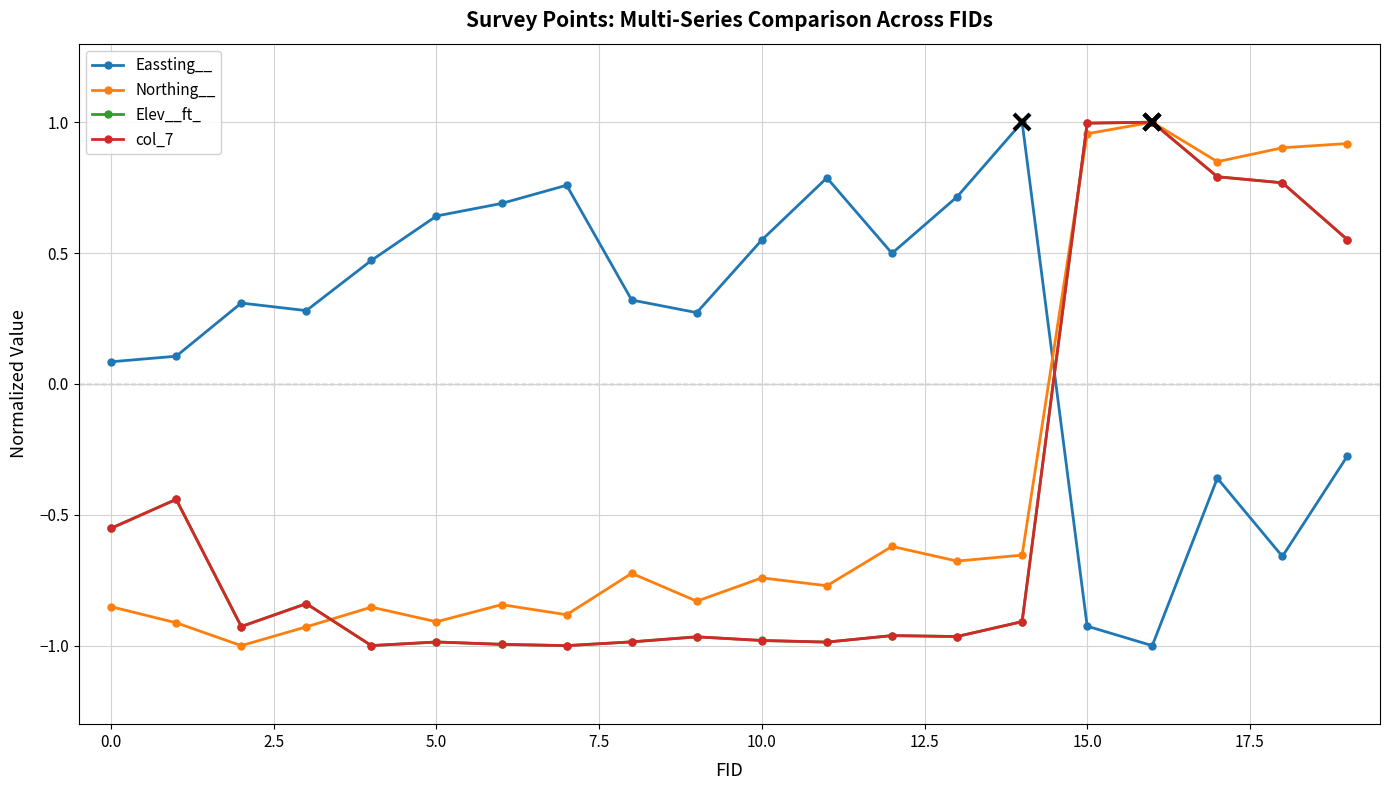

Which series has the largest total across all categories?

Eassting__